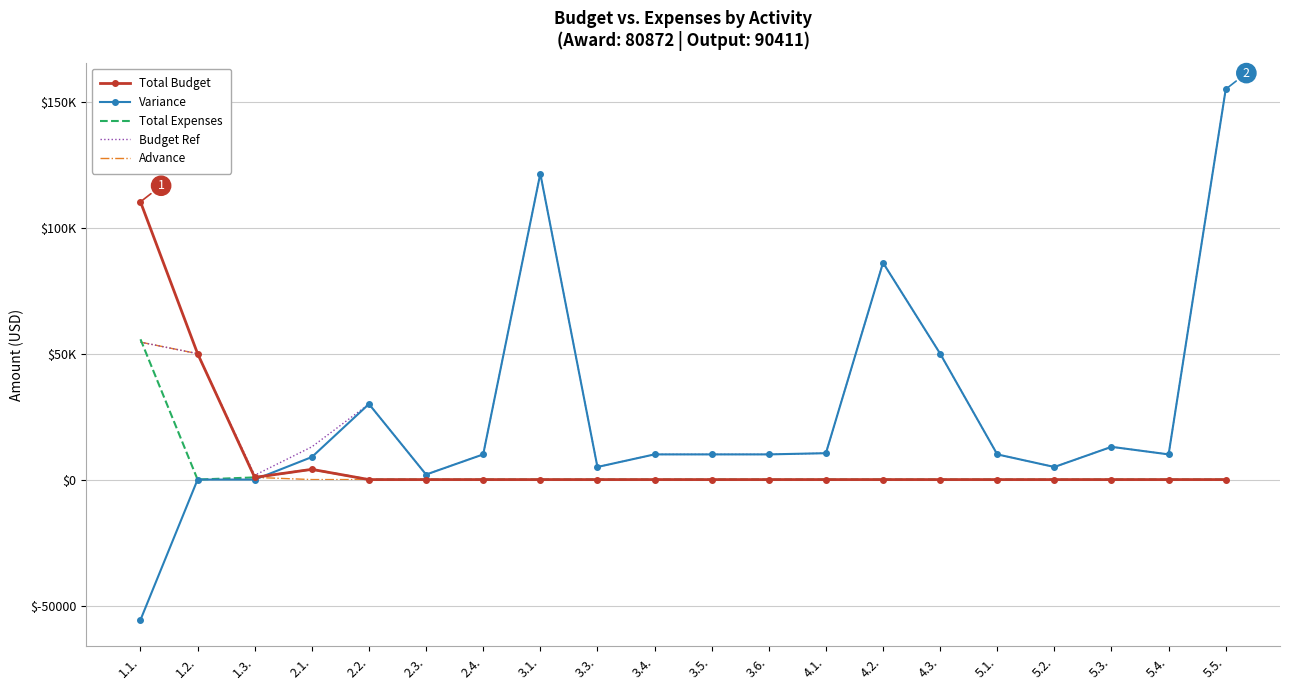

What is the difference between the maximum and minimum values in the Total Budget series?

110281.1